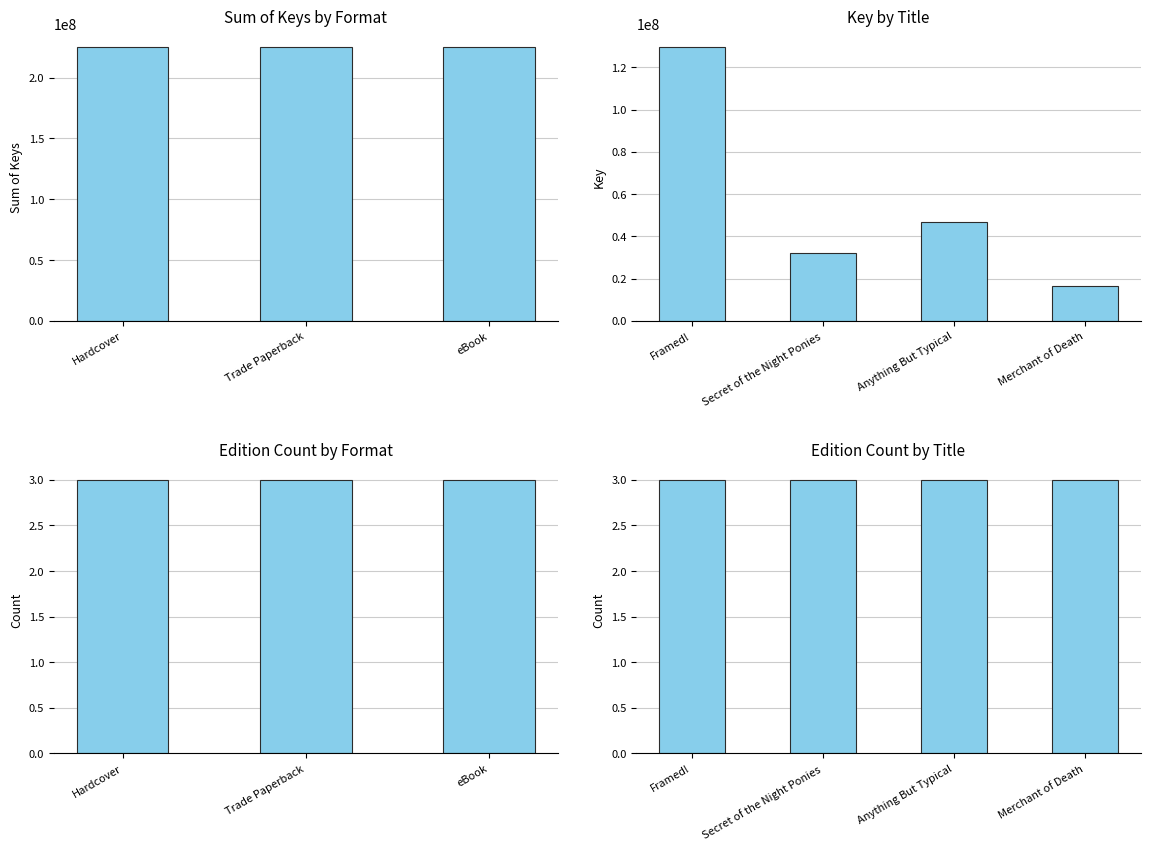

At Framed!, list the series in order from largest to smallest.

Hardcover, Trade Paperback, eBook